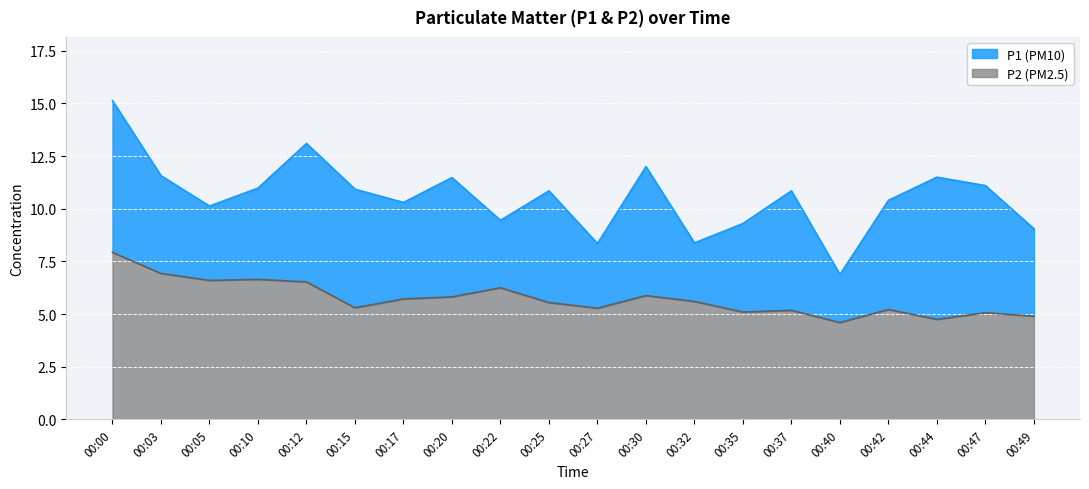

What is the average value of the P1 series?

10.6